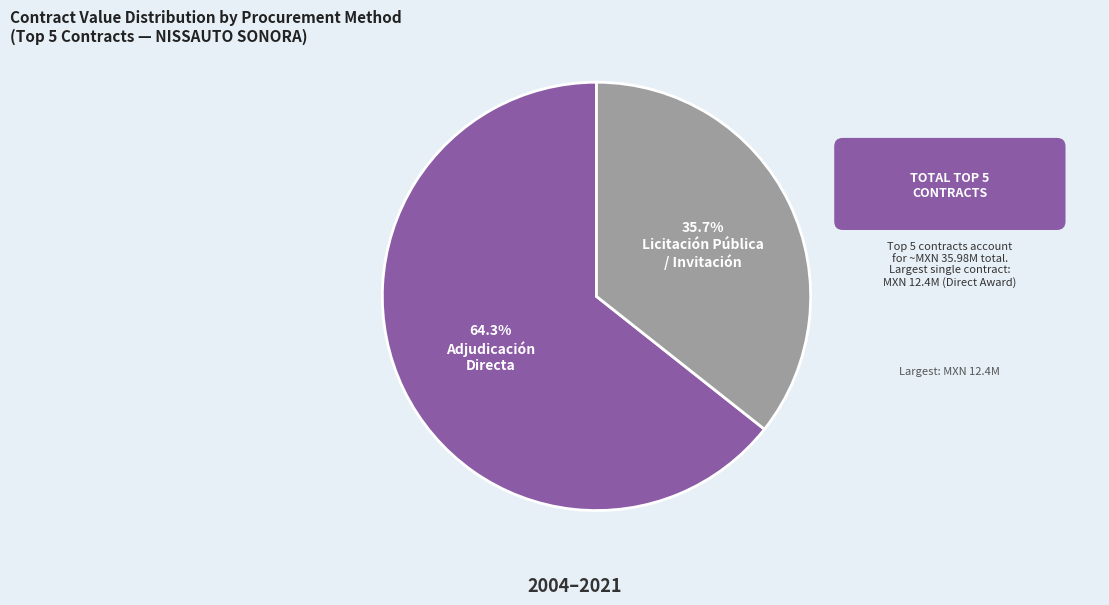

Does any single category account for the majority?

Yes